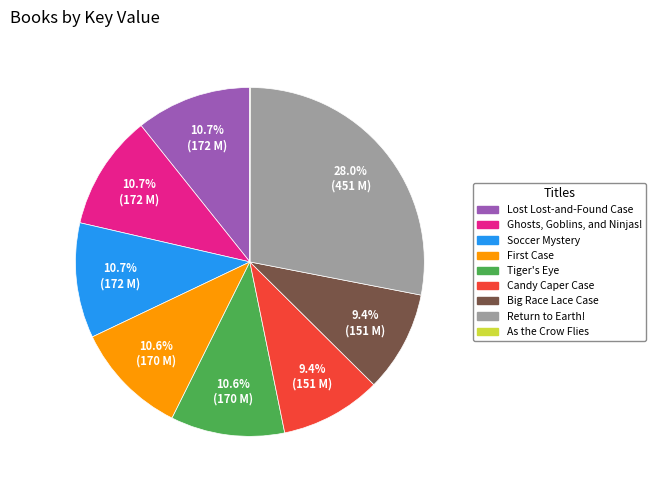

Which category has the biggest portion of the pie?

Return to Earth!